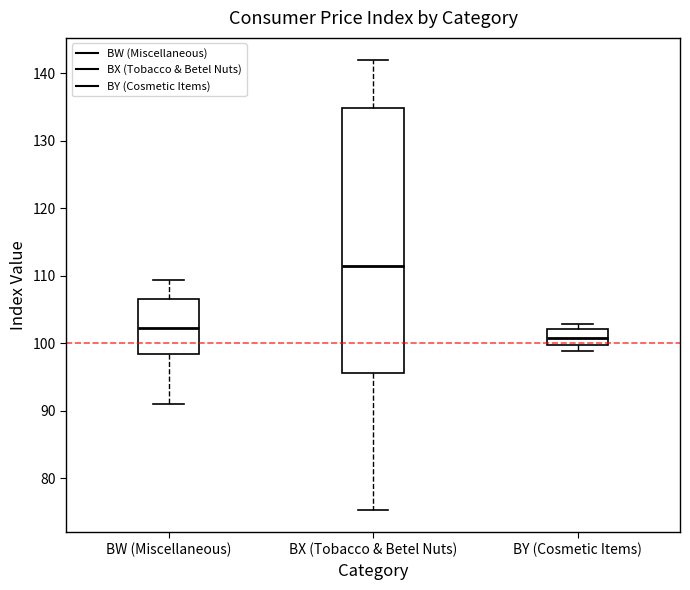

Where does the median line of the box for BW (Miscellaneous) sit on the y-axis? The values are not printed on the chart, so give them approximately, as read against the axis.

102